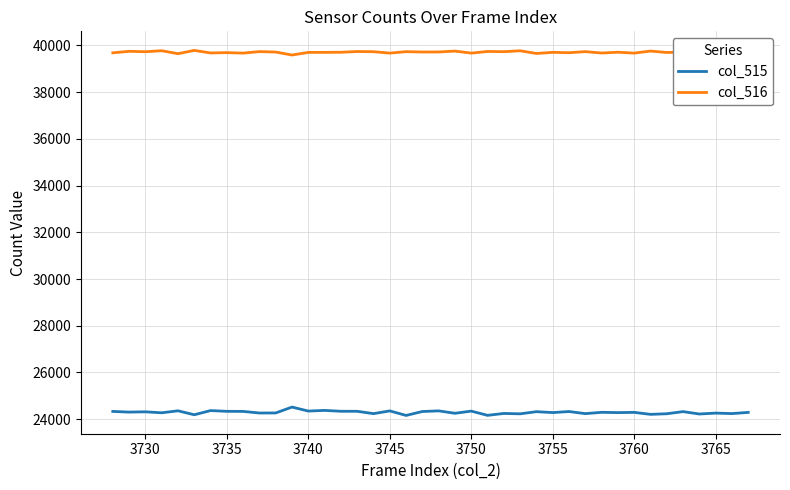

Is this an area chart (filled region under the line)?

No